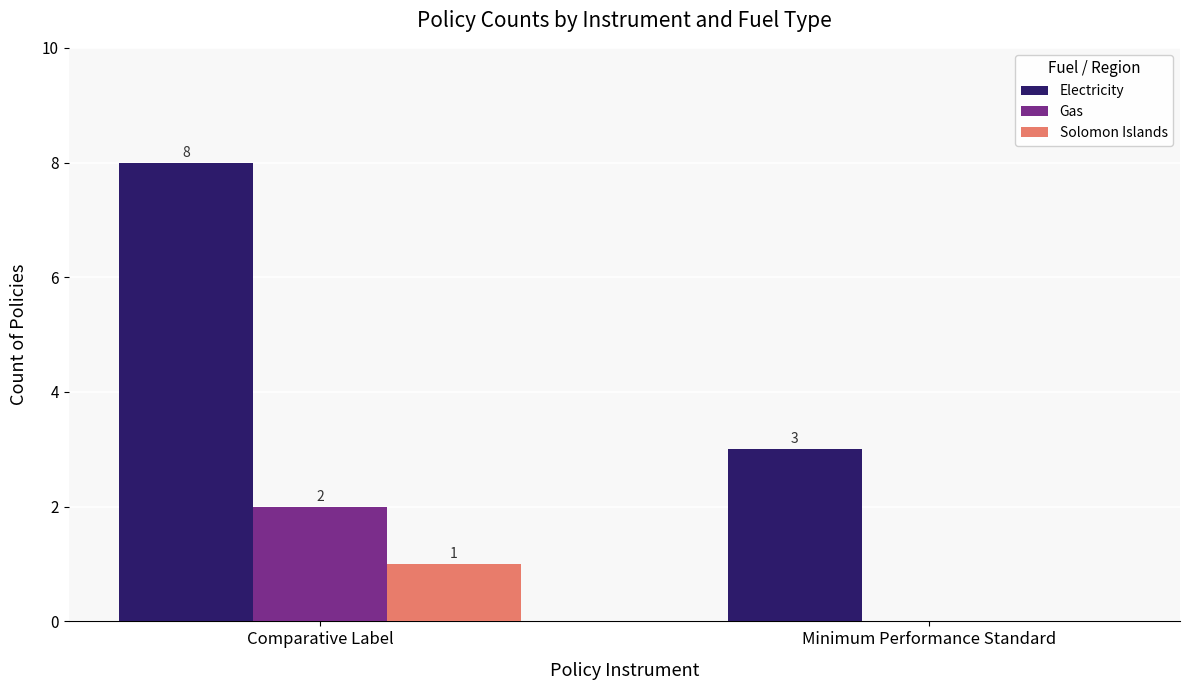

Is it true that Gas equals 2 at Comparative Label?

True